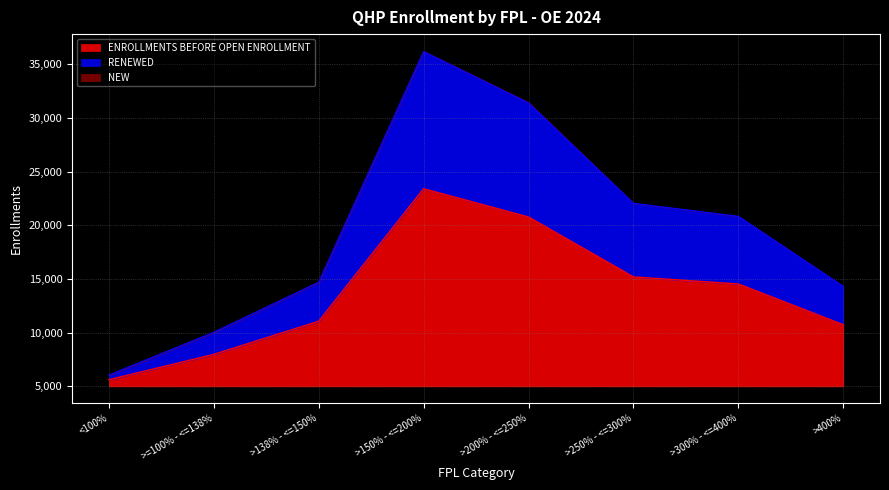

True or false: OTHER ENROLLMENTS and SPECIAL ENROLLMENTS 2024 intersect in this chart.

False